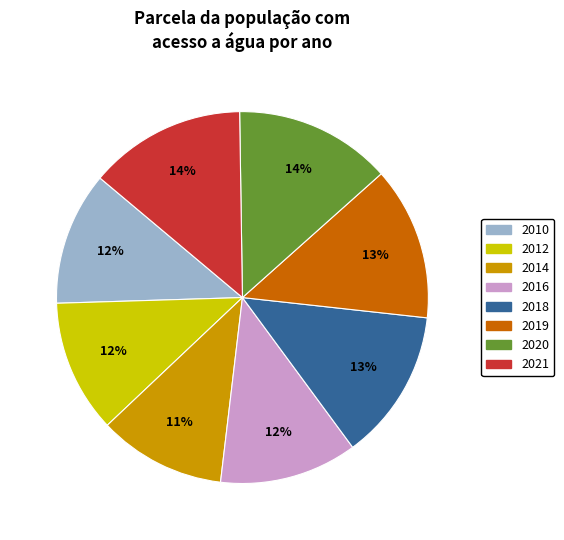

To the nearest percent, what is the average slice percentage?

12%